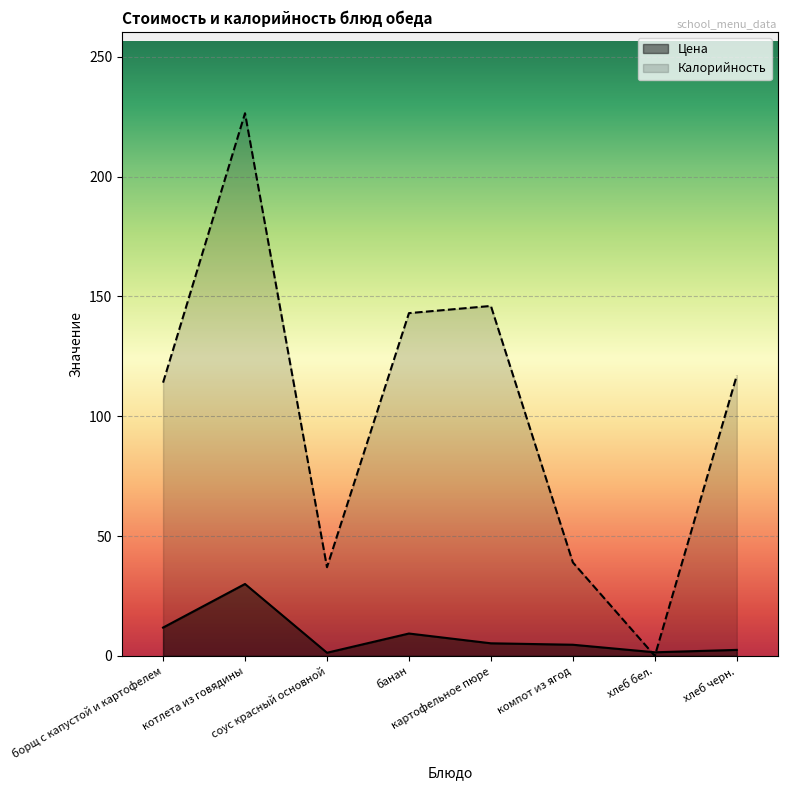

At which label does Калорийность reach its minimum?

хлеб бел.